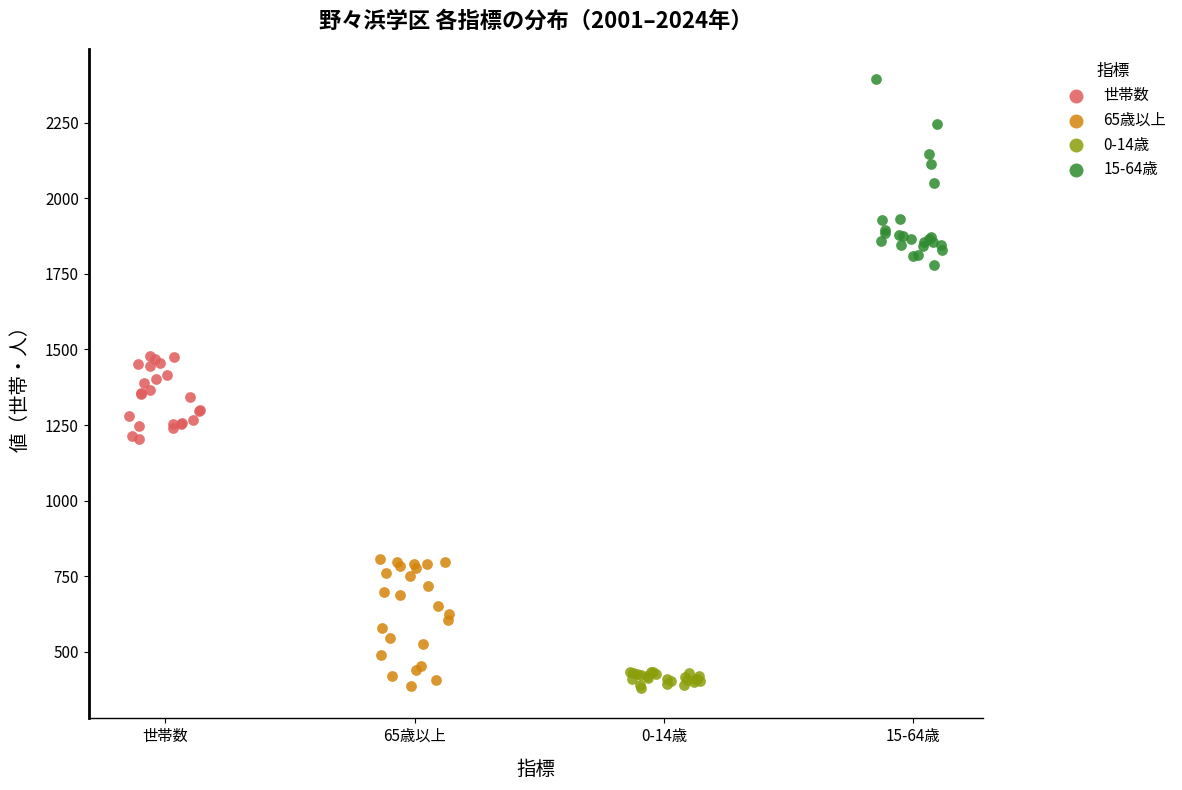

What are all the series names shown in the legend?

世帯数, 65歳以上, 0-14歳, 15-64歳